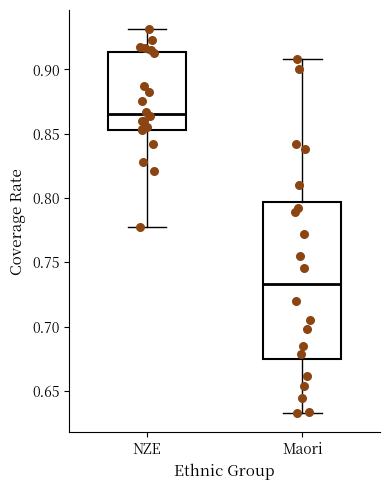

Reading left to right, read every box against the y-axis: the position of its median line, the range the box covers, and the ends of its whiskers. The values are not printed on the chart, so give them approximately, as read against the axis.

NZE: median 0.865, box 0.855 to 0.915, whiskers 0.780 to 0.930
Maori: median 0.735, box 0.675 to 0.795, whiskers 0.635 to 0.910